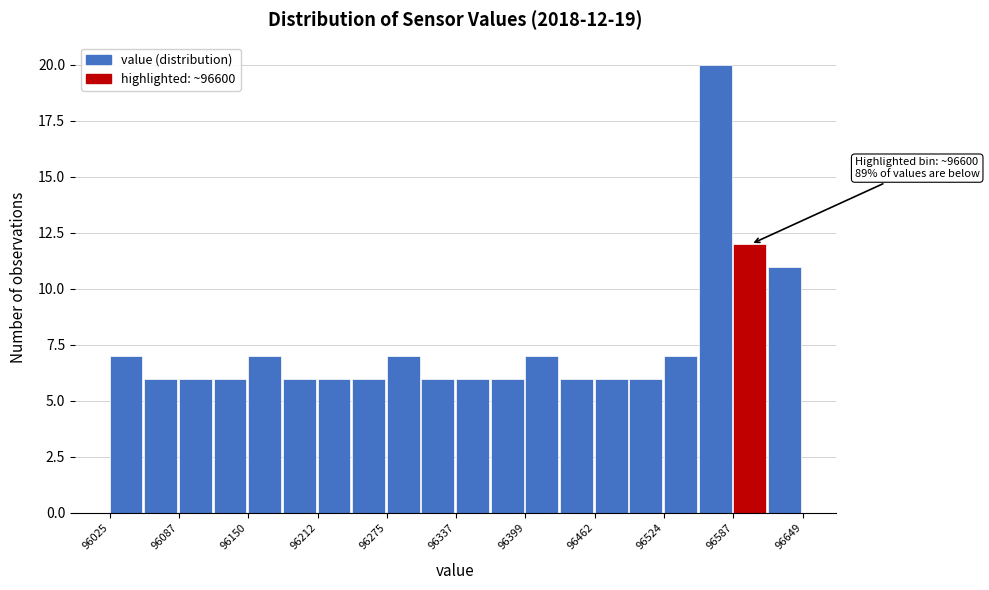

Read against the x-axis, roughly where is the centre of the tallest bar?

96570